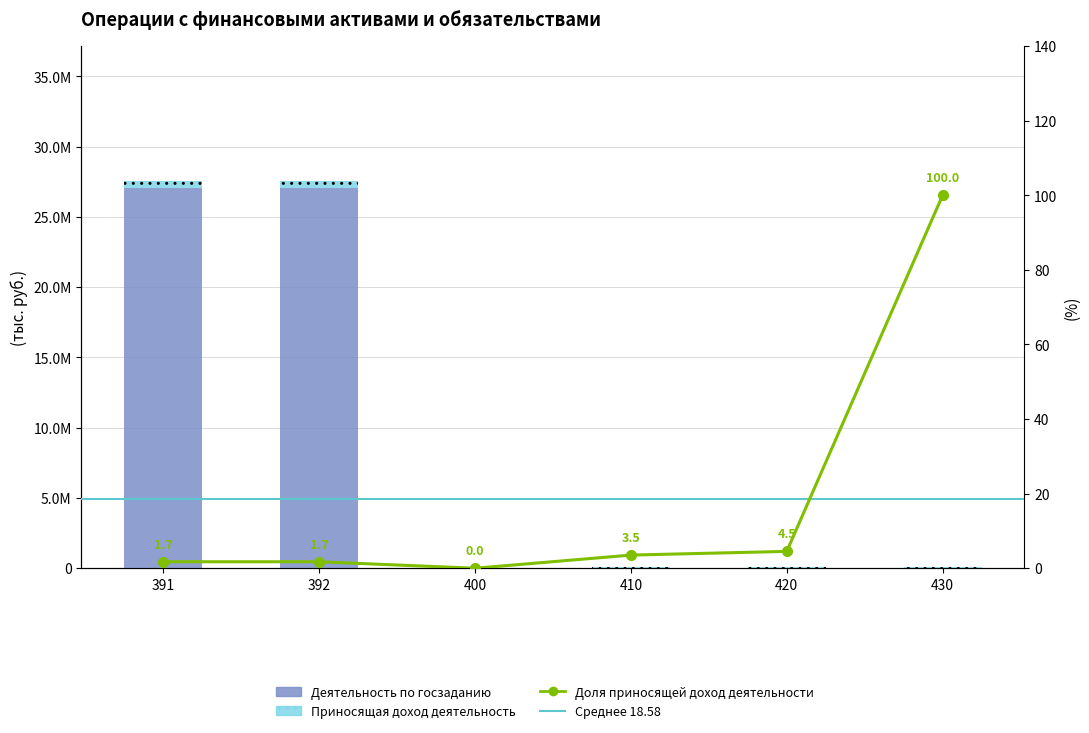

The value of Деятельность по госзаданию at 430 is 0.0. True or false?

True